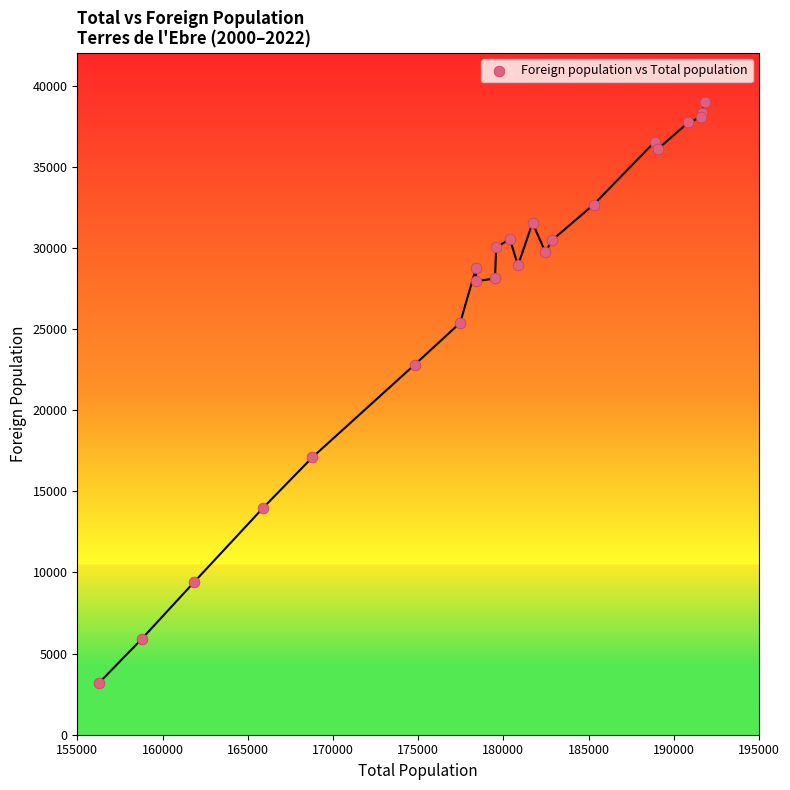

What Y value in the scatter plot is closest to 21098?

22803